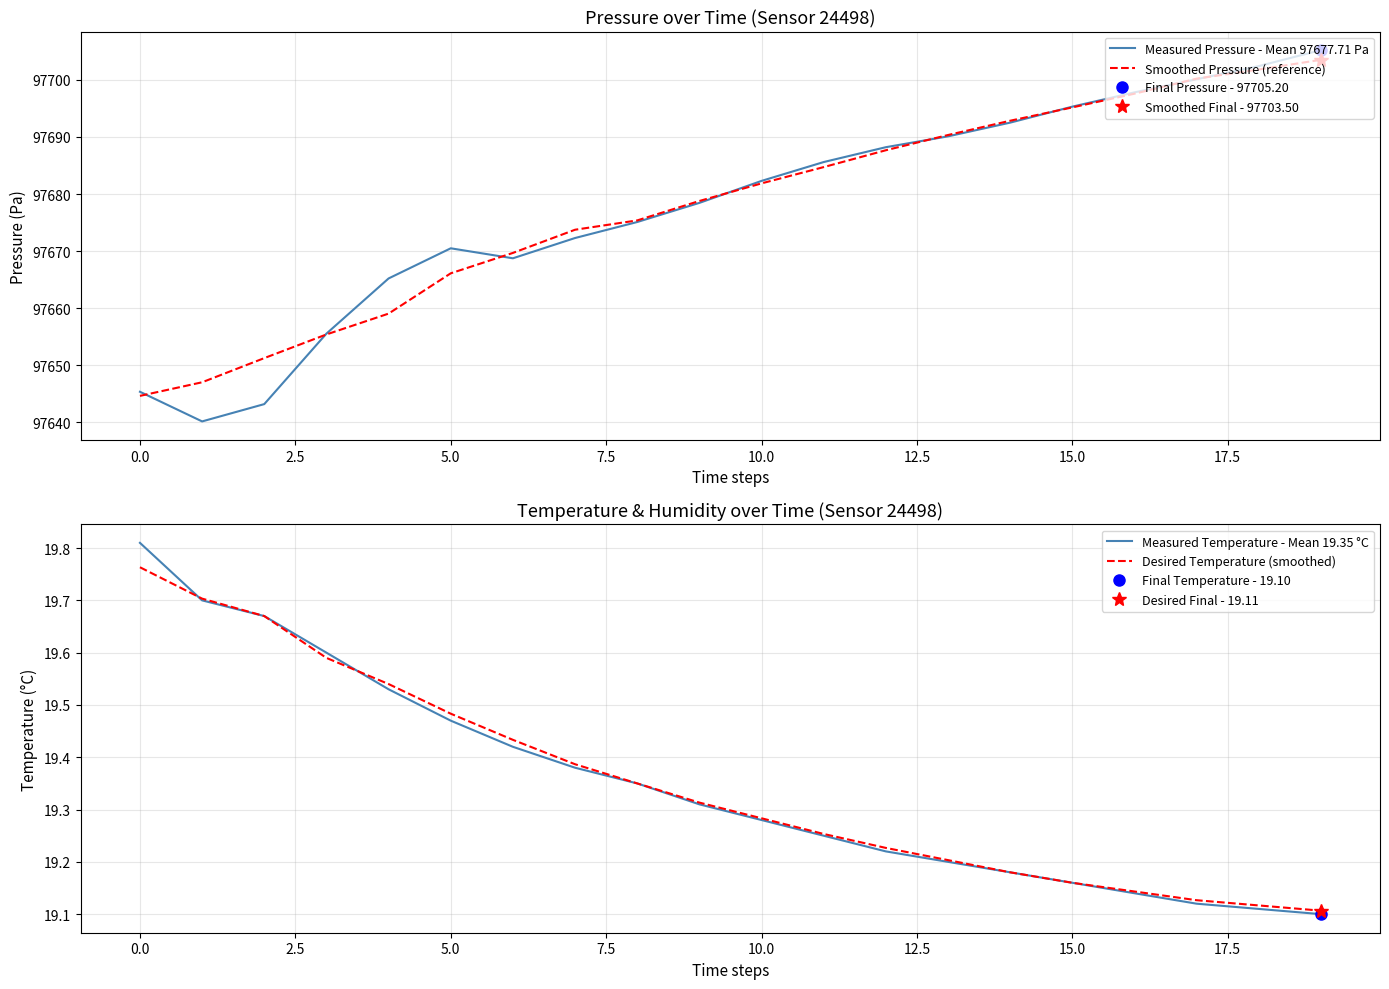

Which category has the highest value across all series?

19